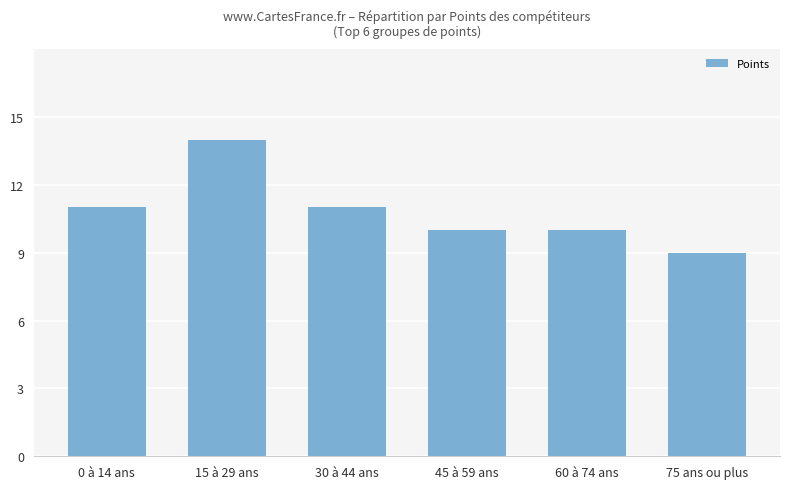

What is the minimum value shown in the chart?

9